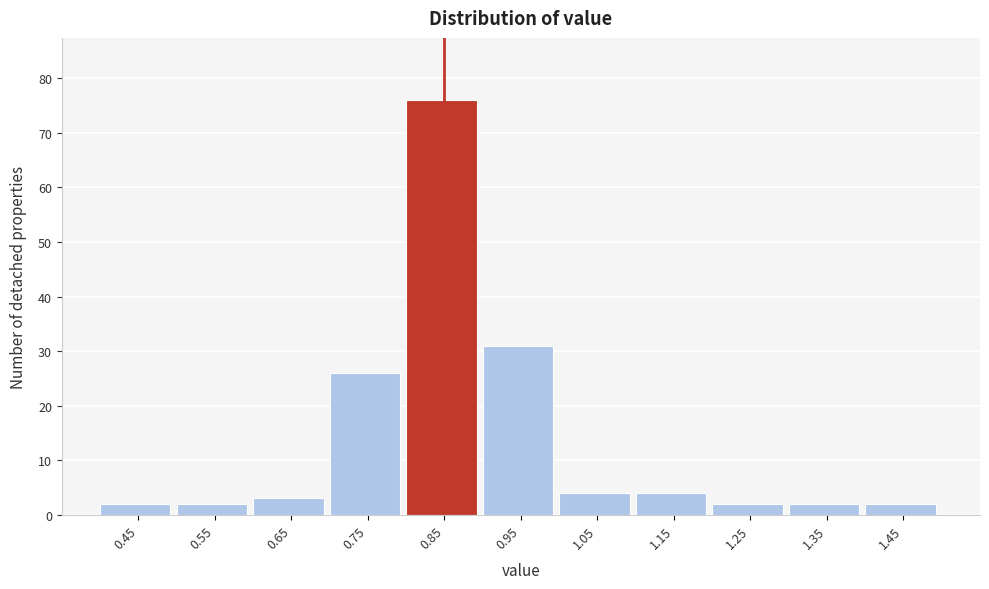

Reading right to left, extract all data points from this chart.

1.45=2	1.35=2	1.25=2	1.15=4	1.05=4	0.95=31	0.85=76	0.75=26	0.65=3	0.55=2	0.45=2